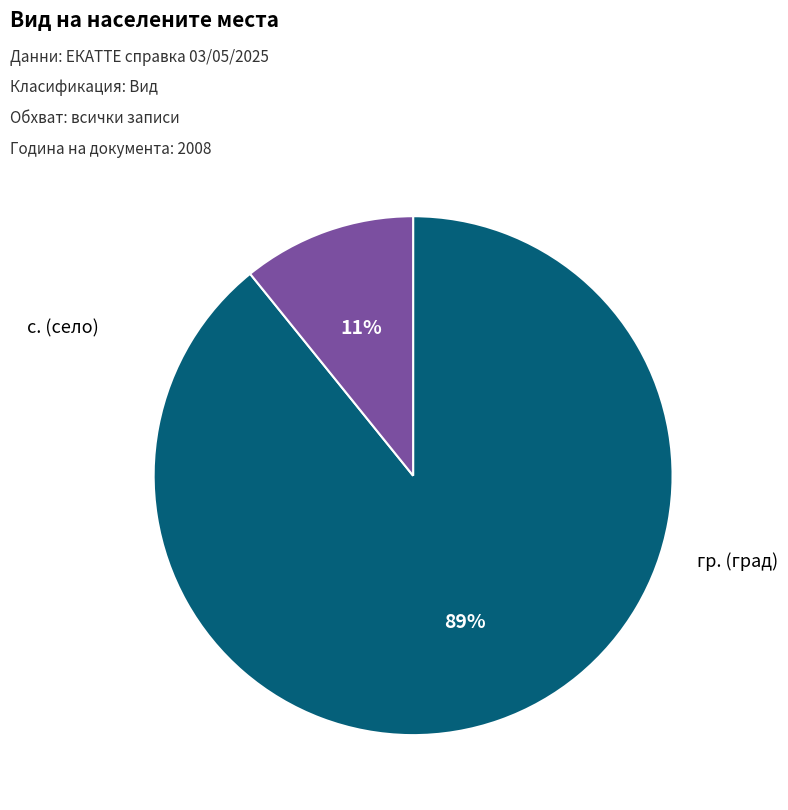

Is there a majority slice in this chart?

Yes